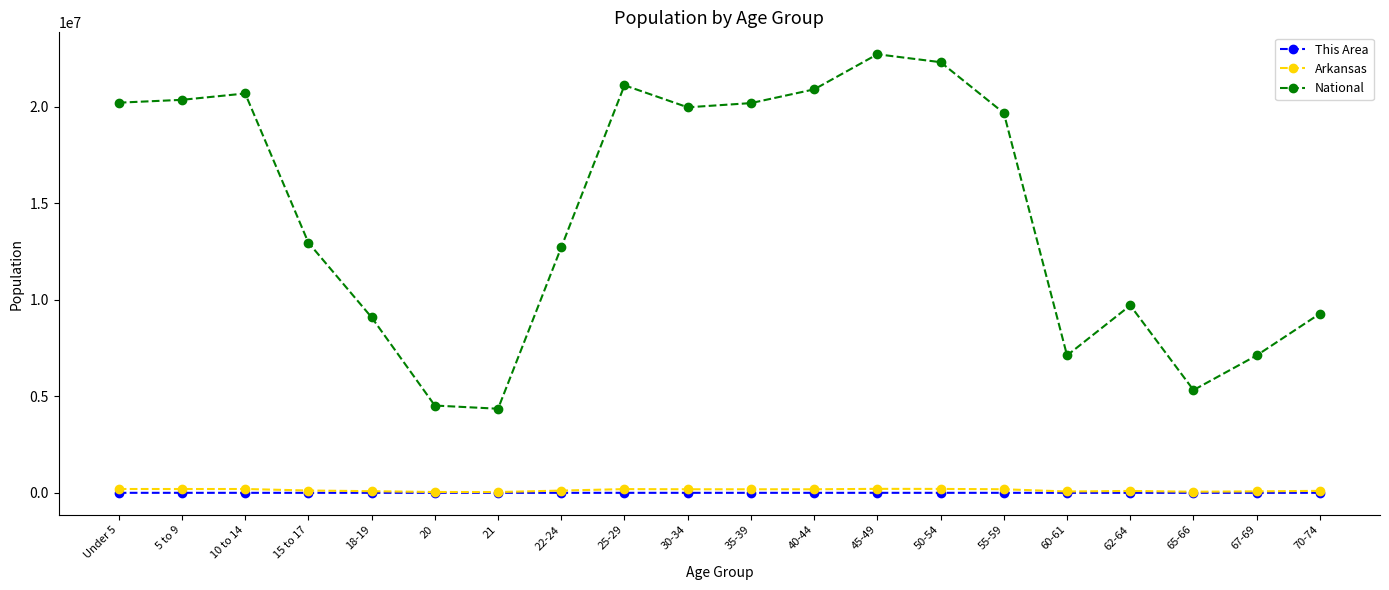

Which series has the widest spread of values?

National